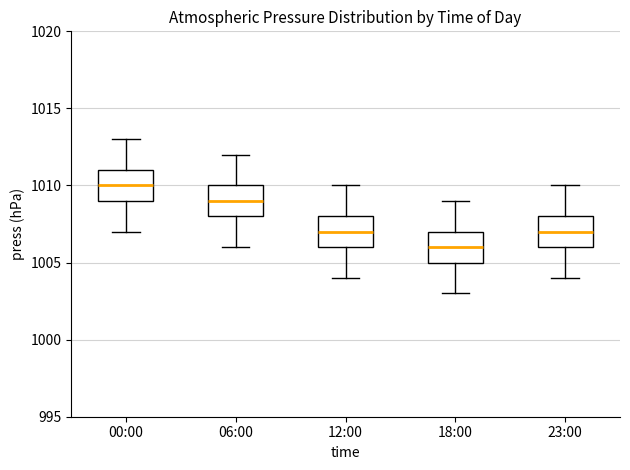

Reading left to right, transcribe this box plot: for each box, give where its median line is, the range the box spans, and where its two whiskers end, as read against the y-axis. The values are not printed on the chart, so give them approximately, as read against the axis.

00:00: median 1010, box 1009 to 1011, whiskers 1007 to 1013
06:00: median 1009, box 1008 to 1010, whiskers 1006 to 1012
12:00: median 1007, box 1006 to 1008, whiskers 1004 to 1010
18:00: median 1006, box 1005 to 1007, whiskers 1003 to 1009
23:00: median 1007, box 1006 to 1008, whiskers 1004 to 1010